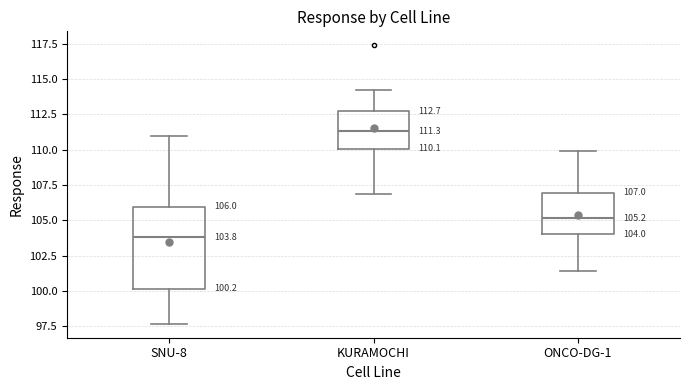

Which box's median line is the lowest?

SNU-8